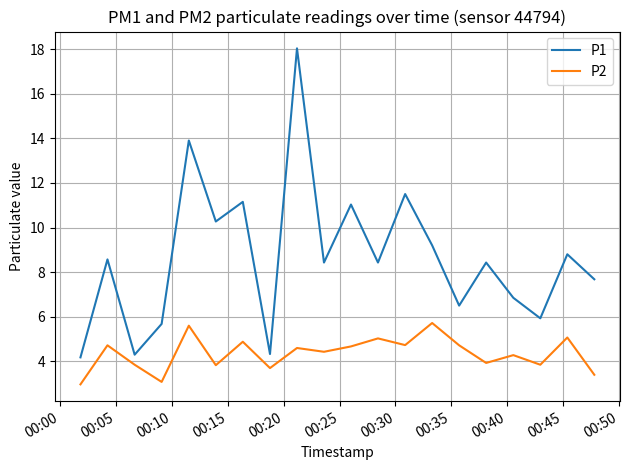

Rank the series by their average value, from highest to lowest.

P1, P2